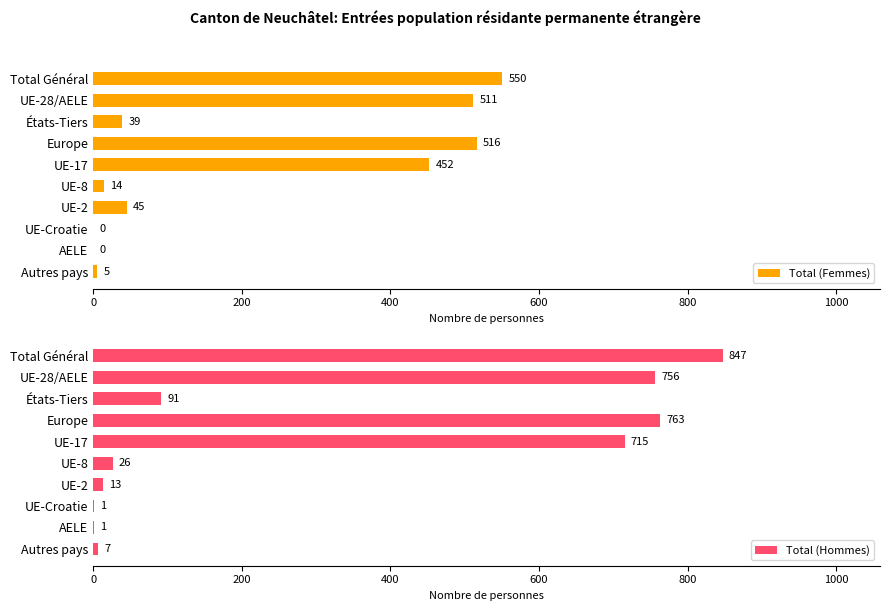

What is the sum of all Total (Femmes) values?

2132